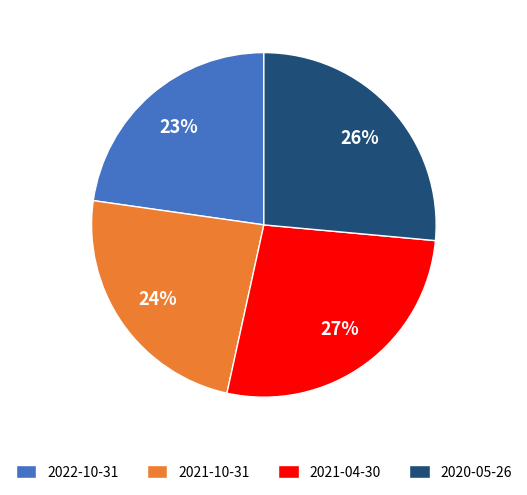

Which slice is the largest?

2021-04-30